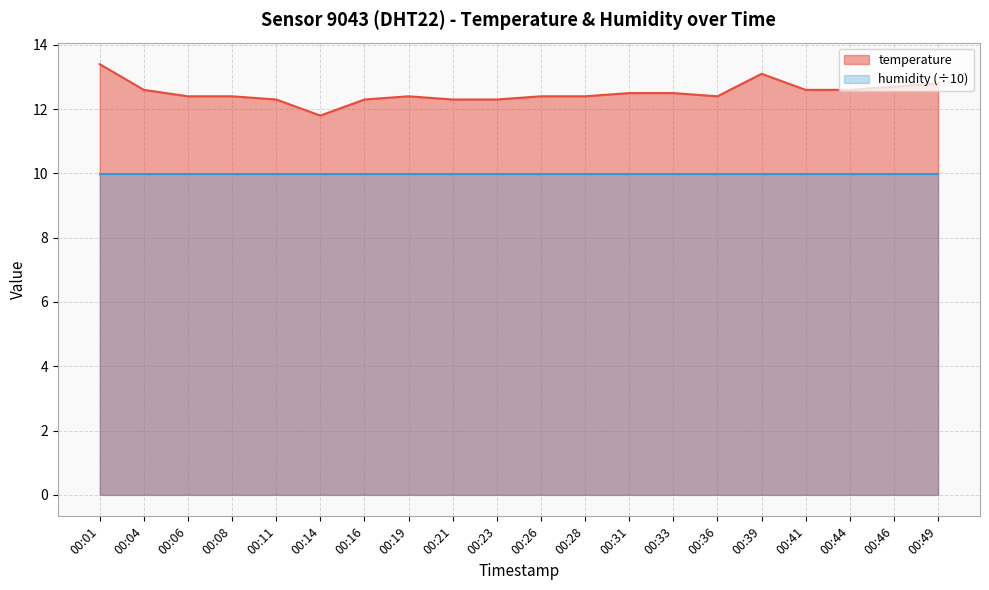

Reading left to right, list all the values displayed in this chart.

13.4	12.6	12.4	12.4	12.3	11.8	12.3	12.4	12.3	12.3	12.4	12.4	12.5	12.5	12.4	13.1	12.6	12.6	12.7	12.8